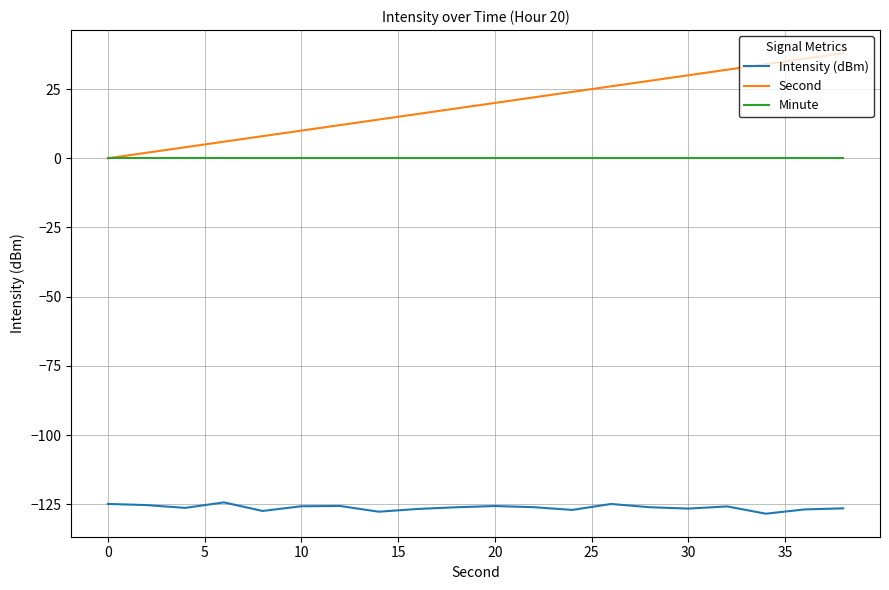

What is the greatest value displayed?

38.0